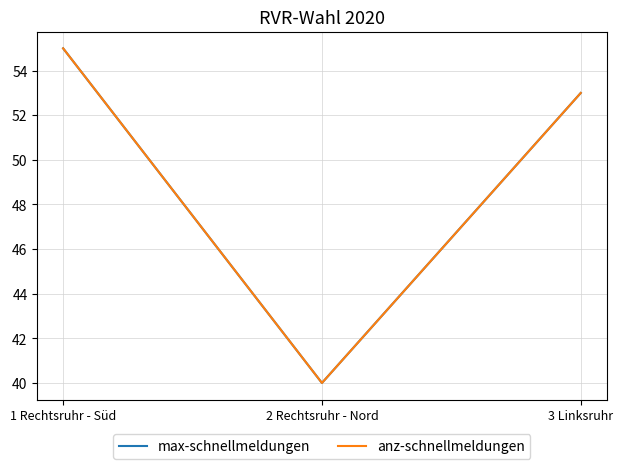

What is the highest value of the anz-schnellmeldungen series?

55